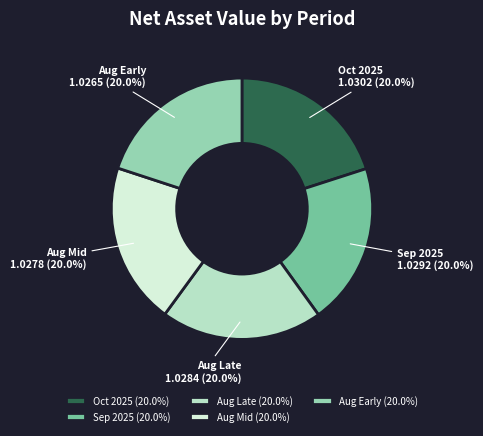

Do Aug Mid and Sep 2025 together represent more than half of the pie?

No